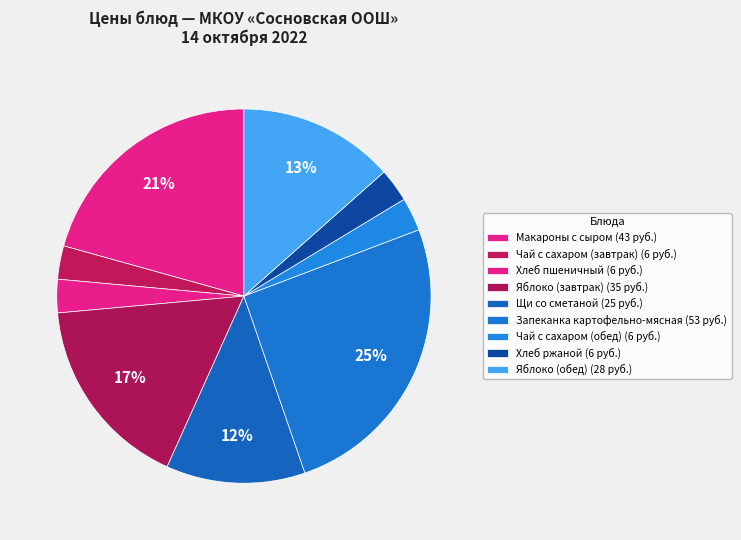

Is there a majority slice in this chart?

No